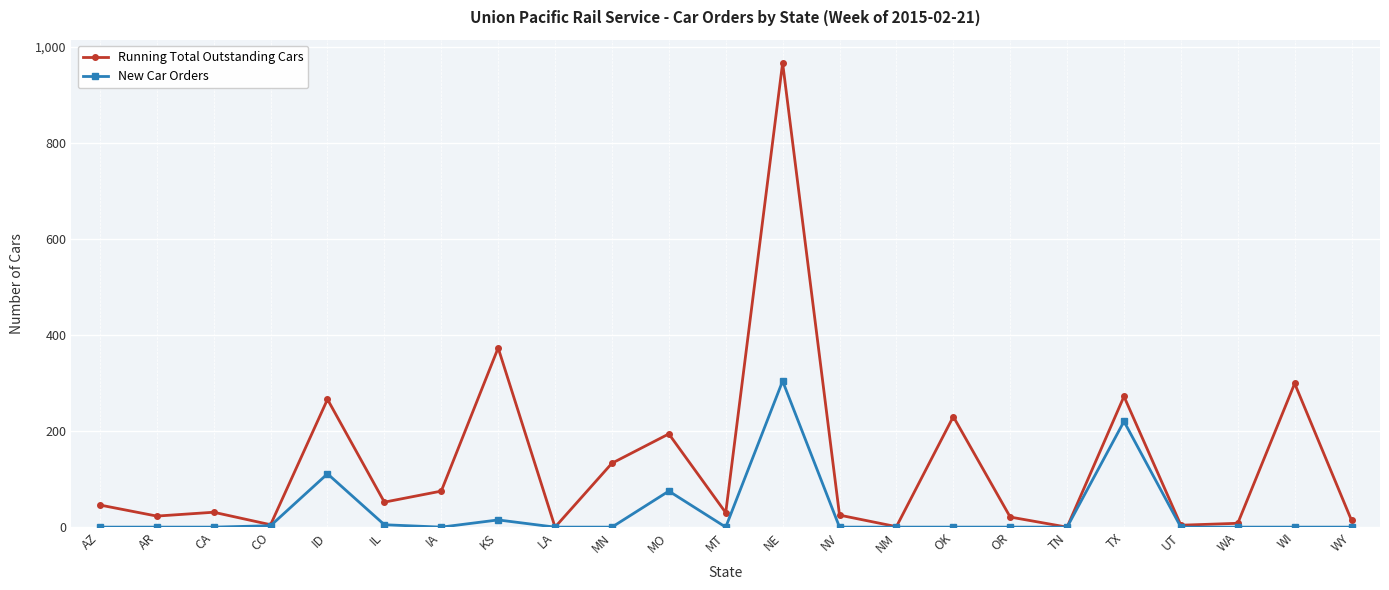

What is the spread (max minus min) of values at OK?

230